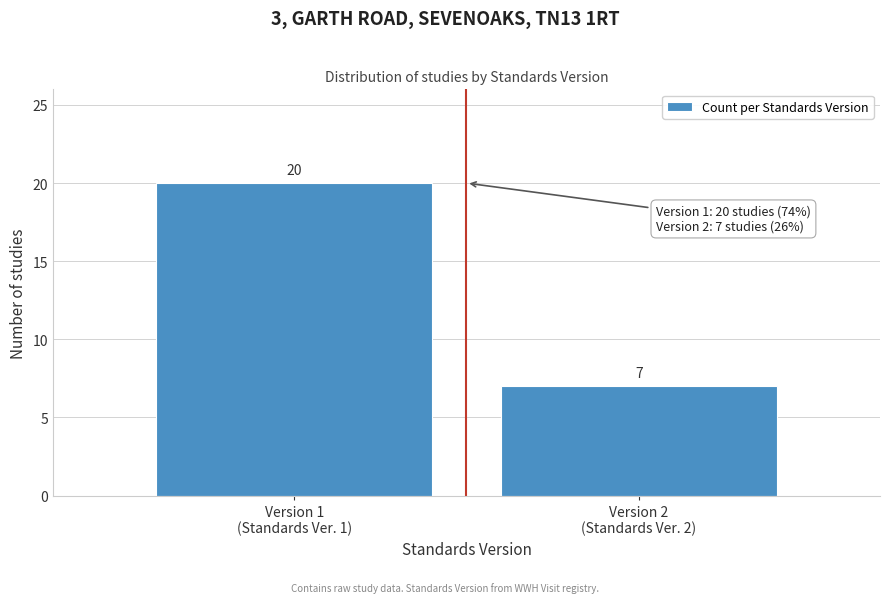

Reading left to right, extract all data points from this chart.

20	7